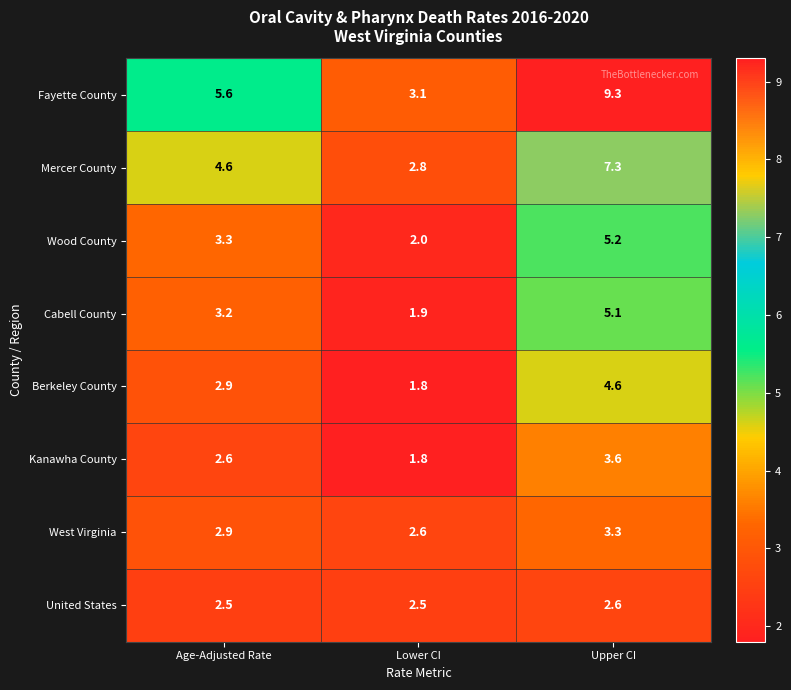

What is the difference between the highest and lowest values at Age-Adjusted Rate?

3.1